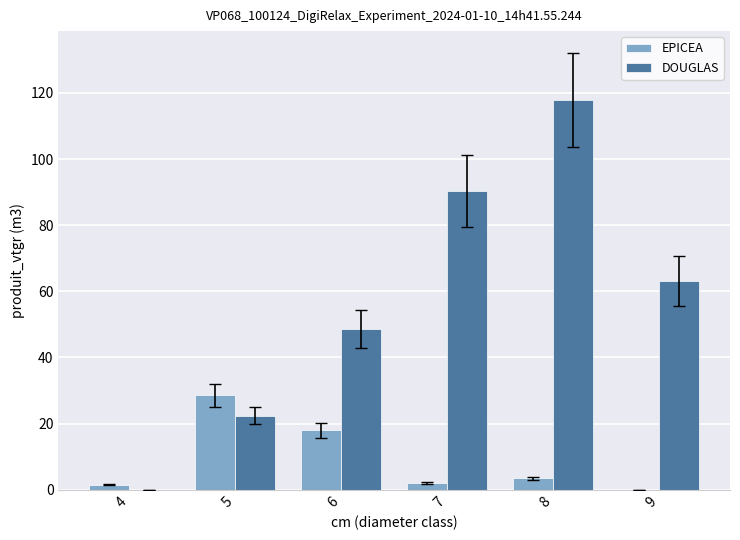

Which category has the highest value across all series?

8